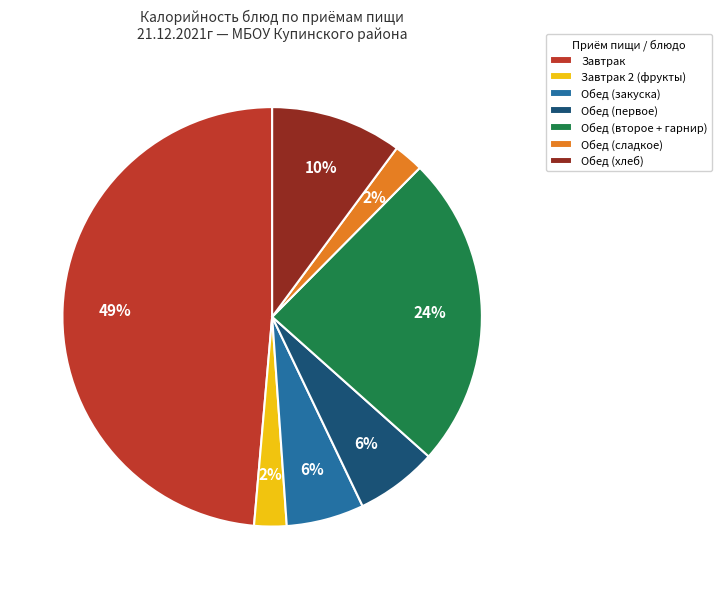

How many slices are in this pie chart?

7